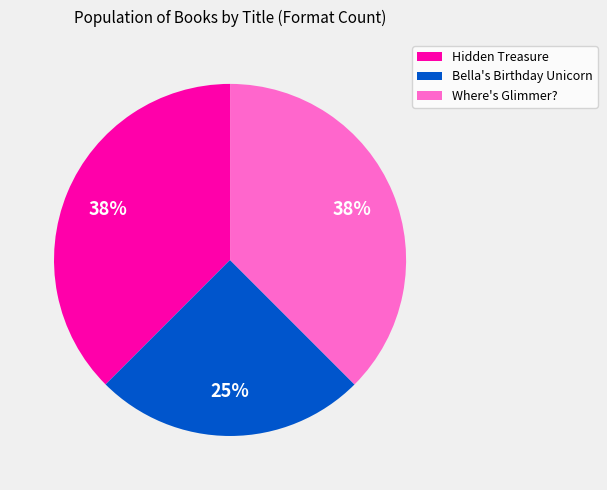

Which category has the smallest portion of the pie?

Bella's Birthday Unicorn